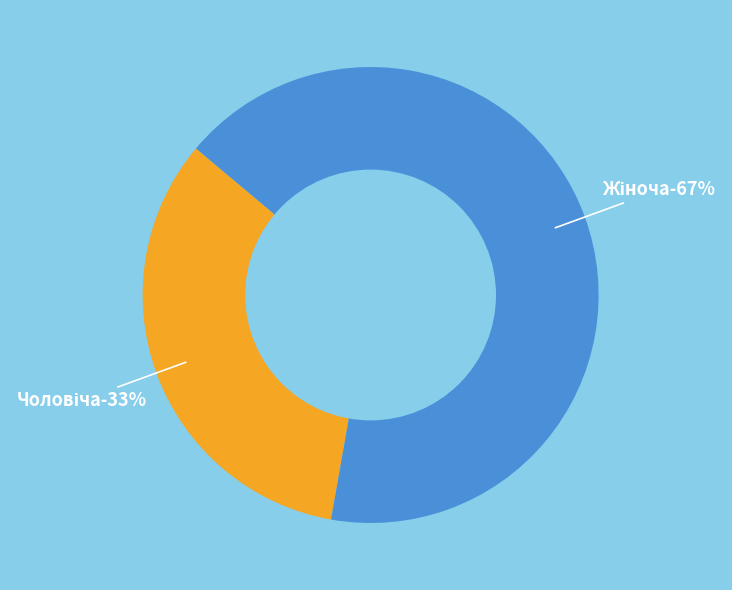

The Чоловіча slice represents 33% of the pie. True or false?

True